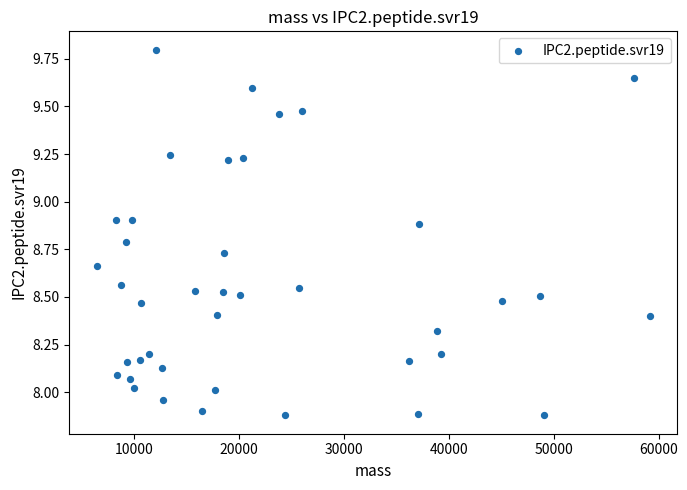

What is the range of Y values (max minus min)?

1.9